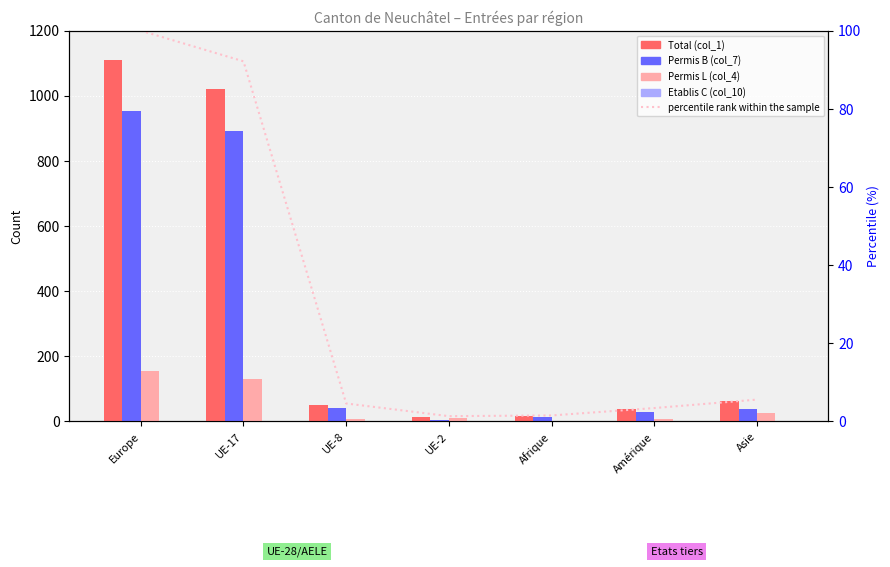

What are all the series names shown in the legend?

Total (col_1), Permis B (col_7), Permis L (col_4), Etablis C (col_10), percentile rank within the sample